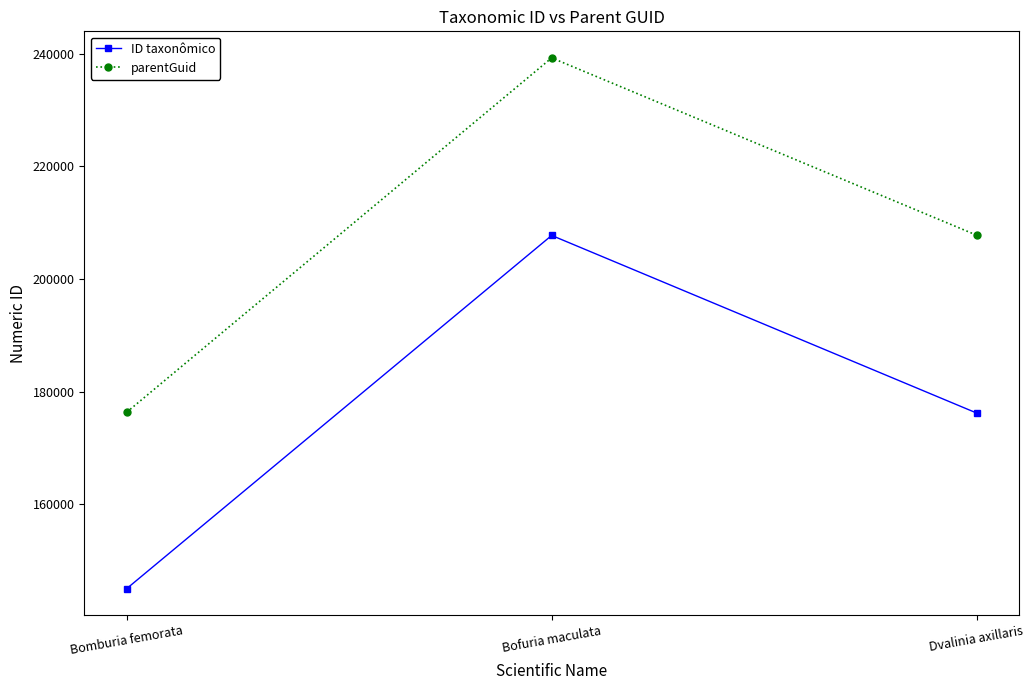

Which series changed the most between Bomburia femorata and Bofuria maculata?

parentGuid